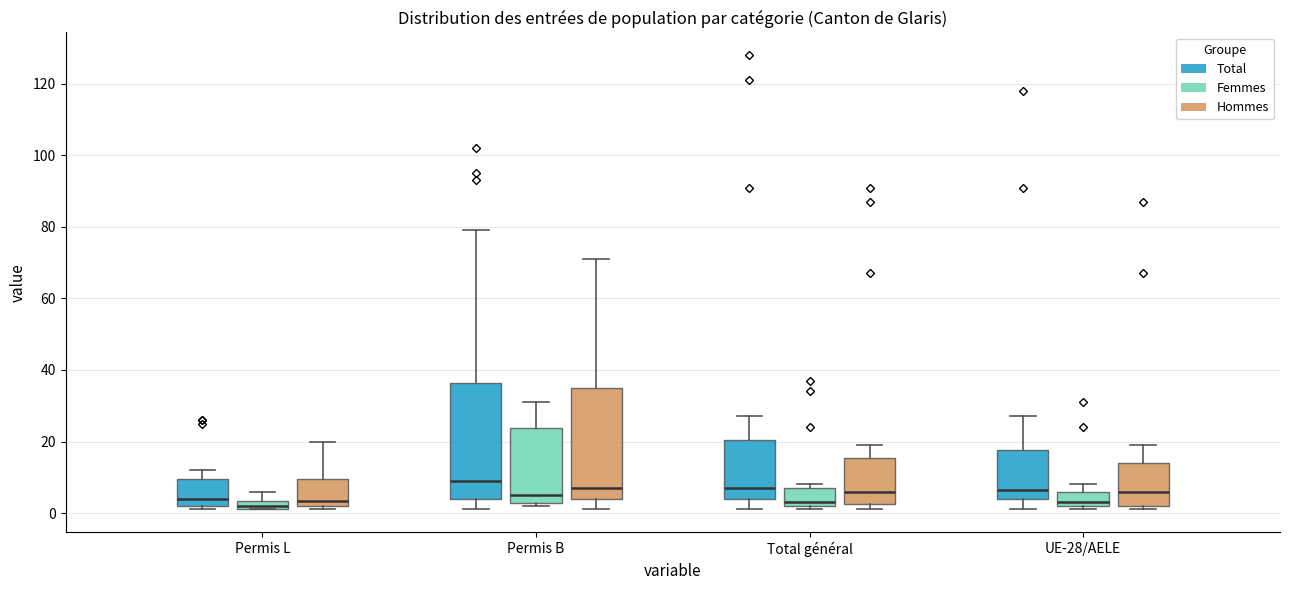

Where is the lower edge of the box for Total général (Femmes) on the y-axis? The values are not printed on the chart, so give them approximately, as read against the axis.

2